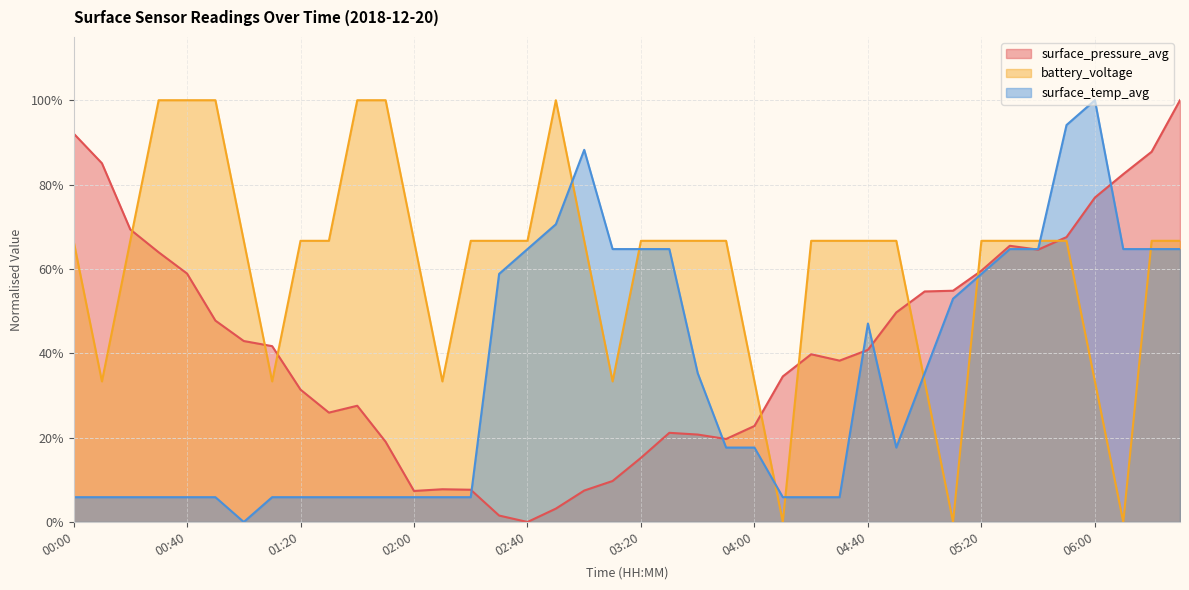

What value does the surface_pressure_avg series have at 02:10?

0.1